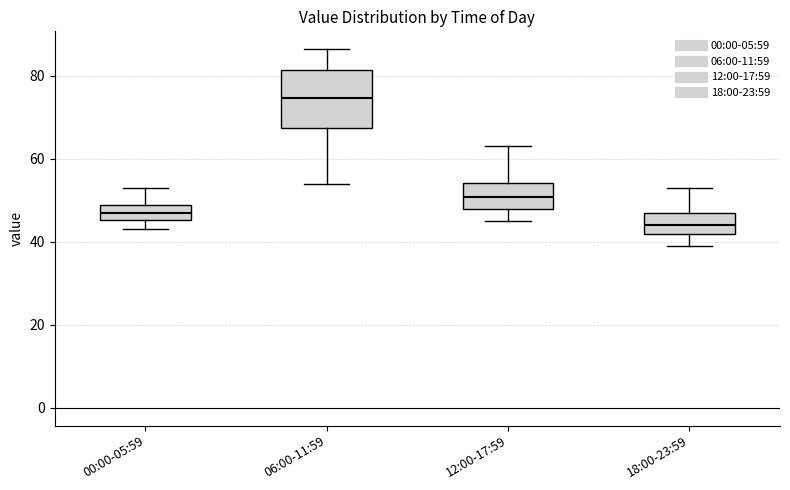

Reading left to right, read every box against the y-axis: the position of its median line, the range the box covers, and the ends of its whiskers. The values are not printed on the chart, so give them approximately, as read against the axis.

00:00-05:59: median 46 (inside the box), box 46 to 48, whiskers 44 to 54
06:00-11:59: median 74, box 68 to 82, whiskers 54 to 86
12:00-17:59: median 50, box 48 to 54, whiskers 46 to 64
18:00-23:59: median 44, box 42 to 48, whiskers 40 to 54